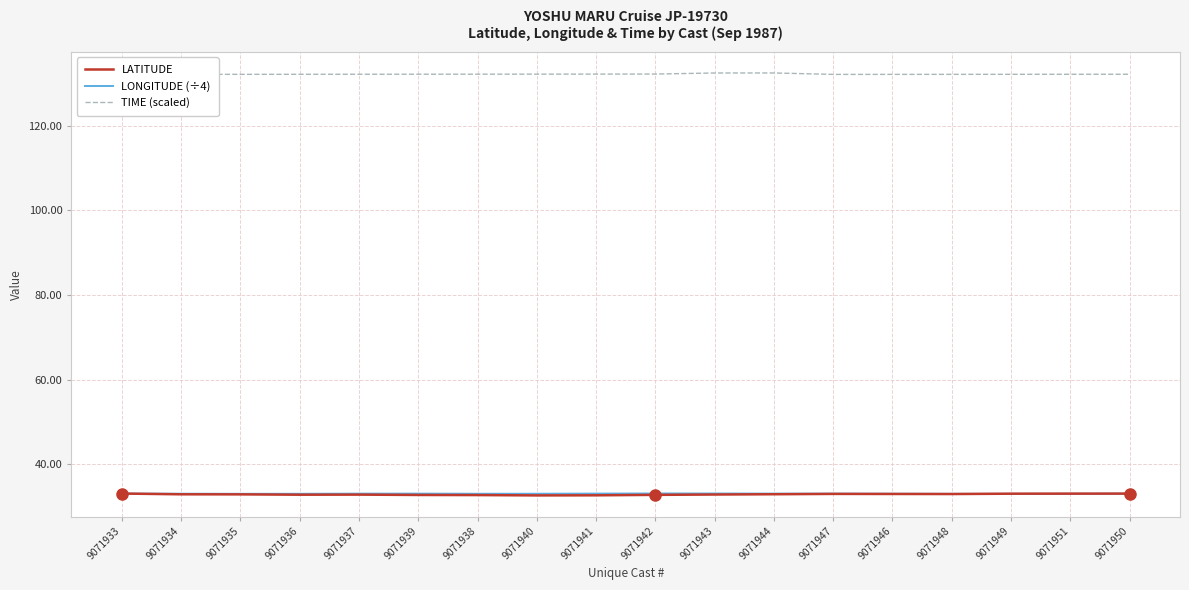

Rank the series at 9071946 from lowest to highest value.

LATITUDE, LONGITUDE (÷4), TIME (scaled)